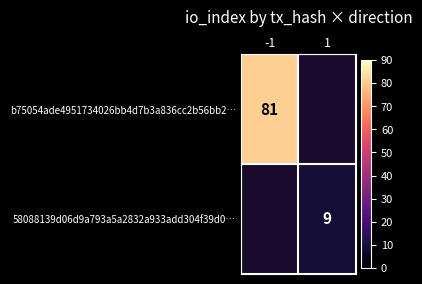

The b75054ade4951734026bb4d7b3a836cc2b56bb2… series shows 81 at -1. True or false?

True